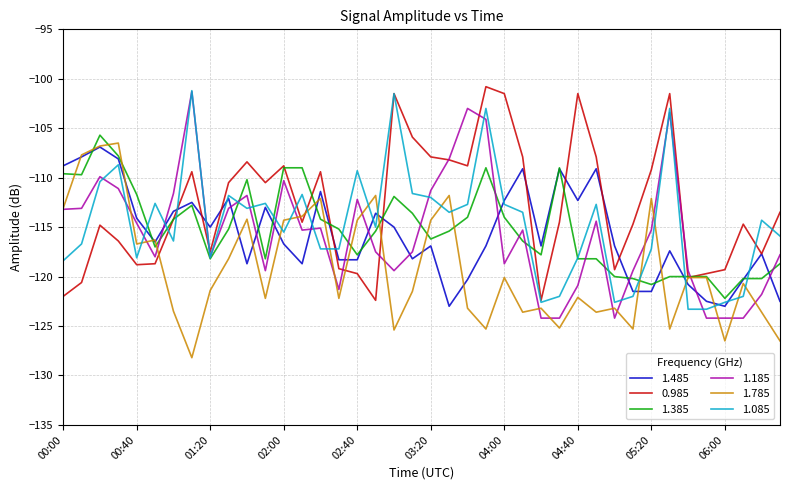

Which series ends up on top after the final intersection of 1.085 and 1.785?

1.085